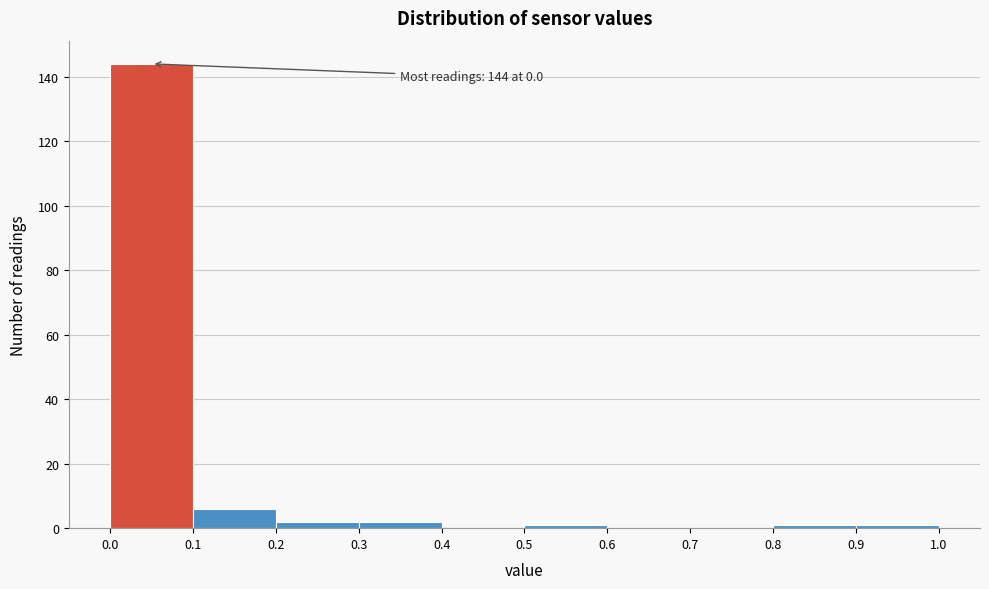

Which range on the x-axis has the tallest bar?

0.0 to 0.1